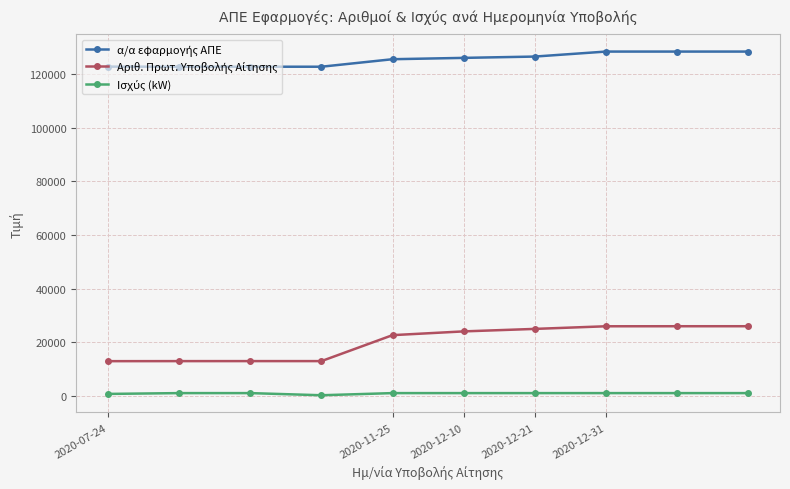

What is the maximum value shown in the chart?

128377.0